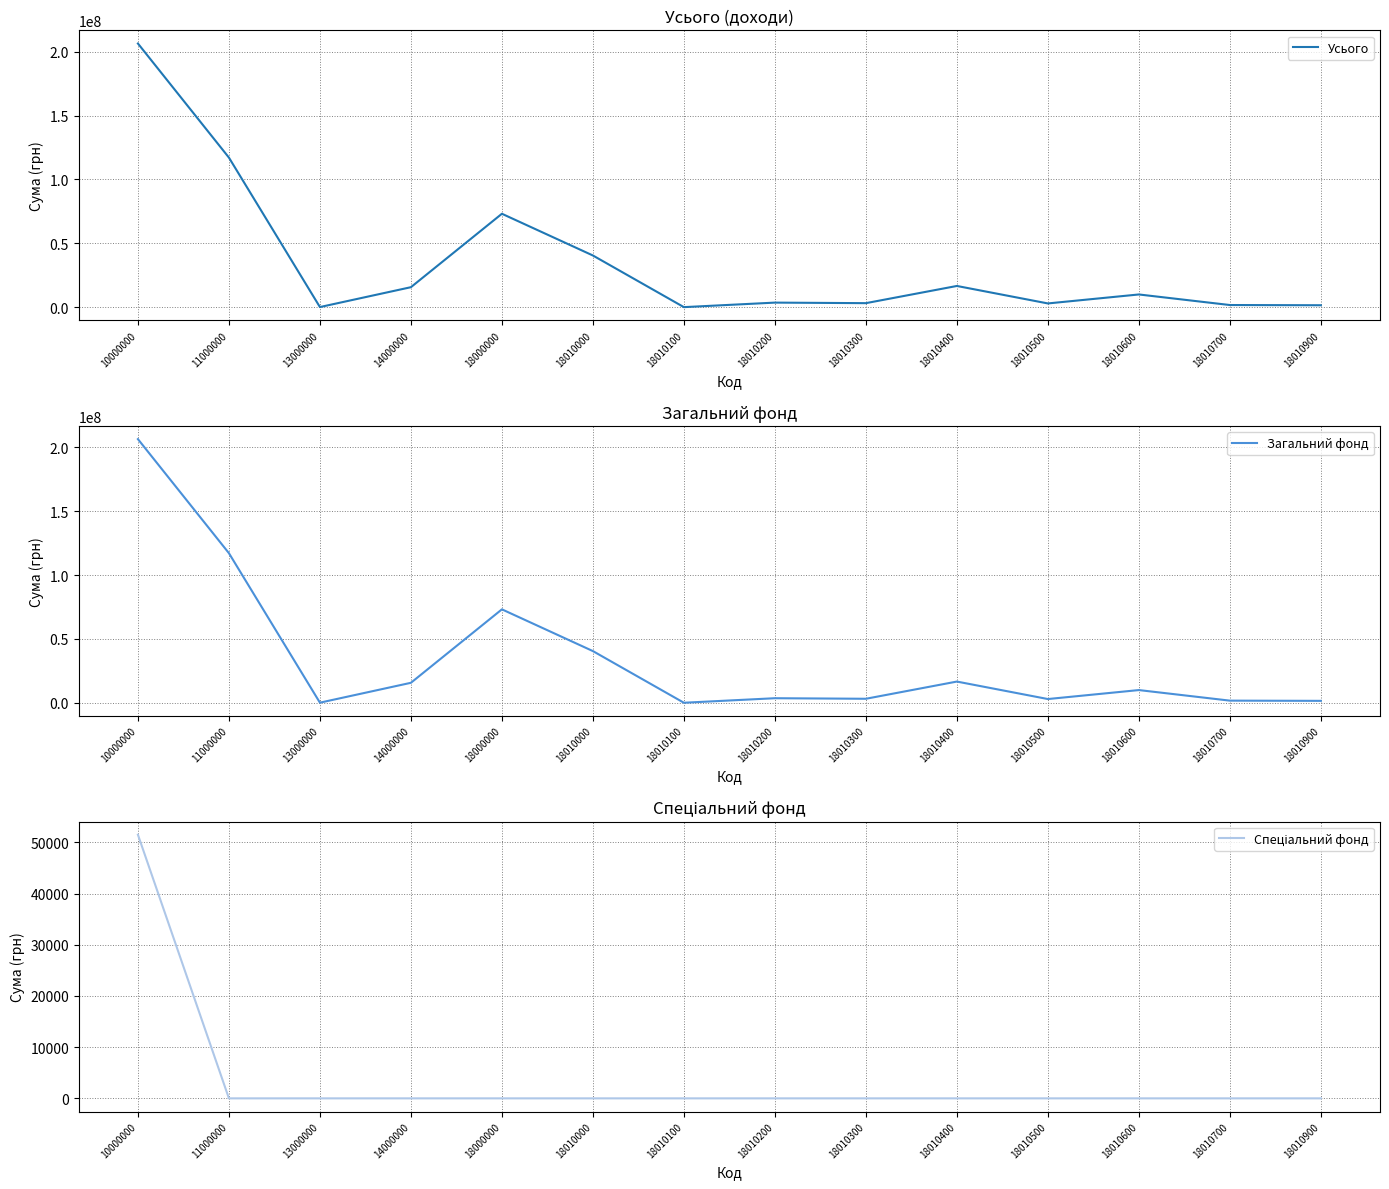

Which category has the lowest value in the Усього series?

18010100